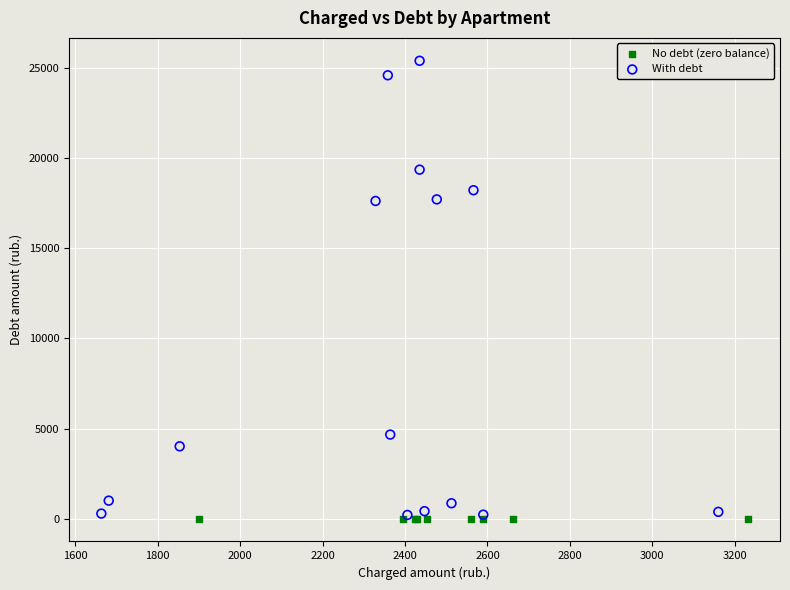

Which series reaches the maximum Y coordinate?

With debt